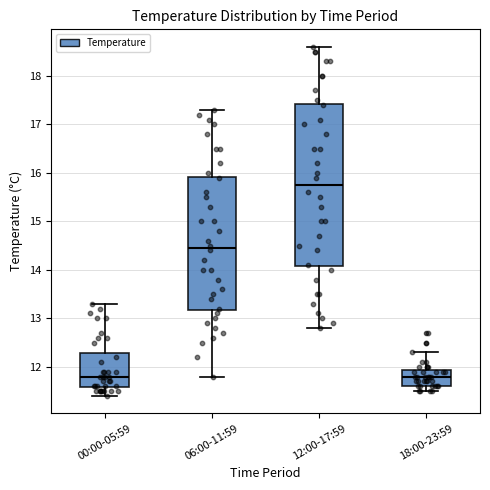

Which box is the tallest, from its lower edge to its upper edge?

12:00-17:59